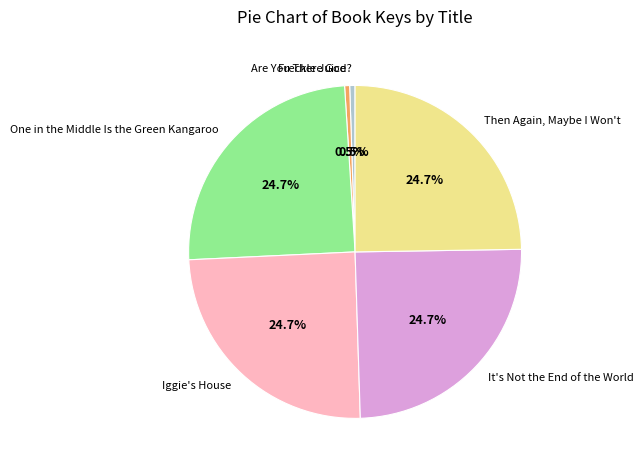

To the nearest percent, what is the difference between the Then Again, Maybe I Won't and Freckle Juice slice percentages?

24%